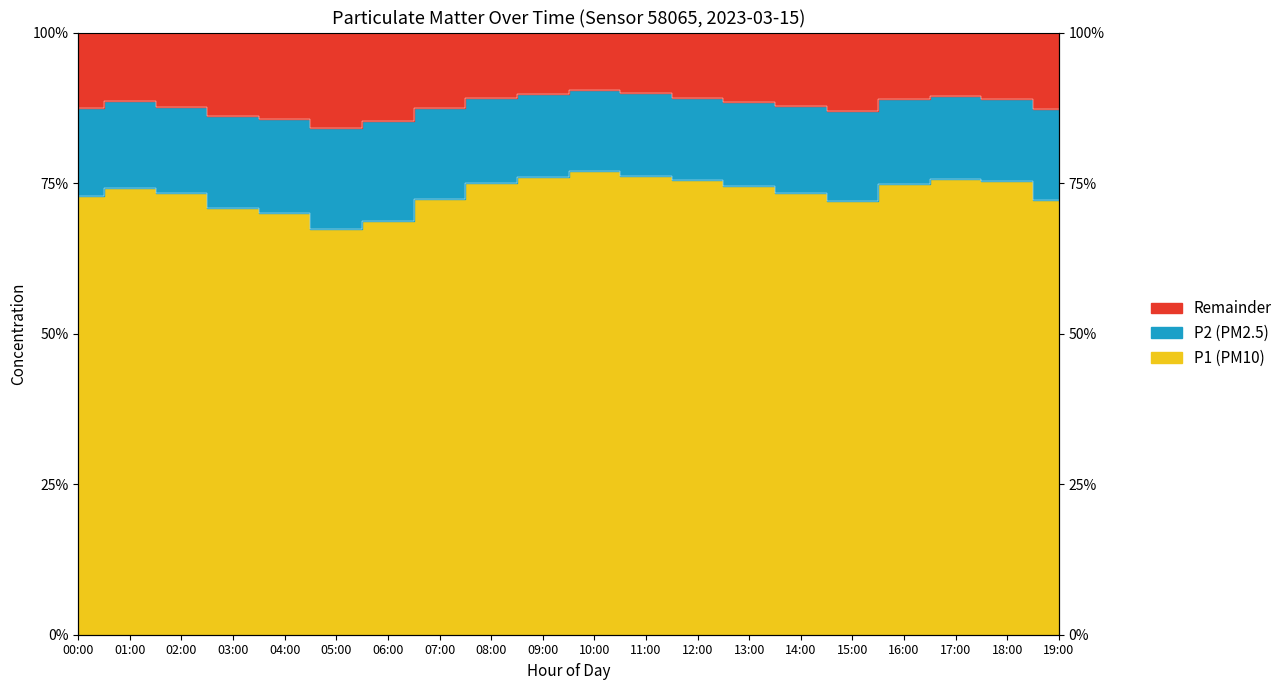

Is it true that the value at 00:00 is 87.5?

True